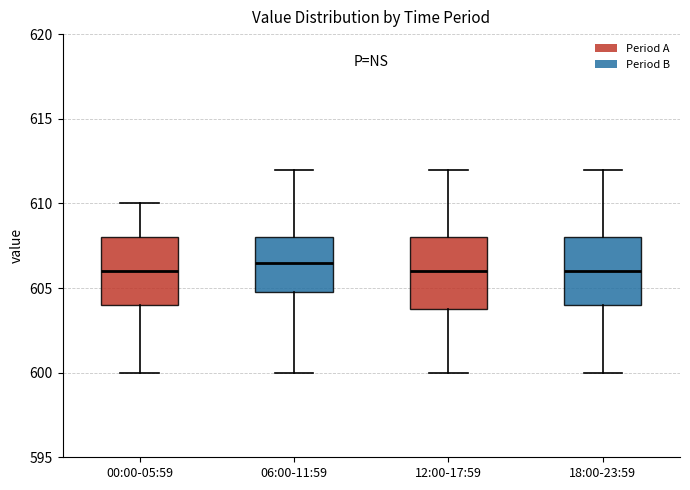

Reading left to right, transcribe this box plot: for each box, give where its median line is, the range the box spans, and where its two whiskers end, as read against the y-axis. The values are not printed on the chart, so give them approximately, as read against the axis.

00:00-05:59: median 606.0, box 604.0 to 608.0, whiskers 600.0 to 610.0
06:00-11:59: median 606.5, box 605.0 to 608.0, whiskers 600.0 to 612.0
12:00-17:59: median 606.0, box 604.0 to 608.0, whiskers 600.0 to 612.0
18:00-23:59: median 606.0, box 604.0 to 608.0, whiskers 600.0 to 612.0